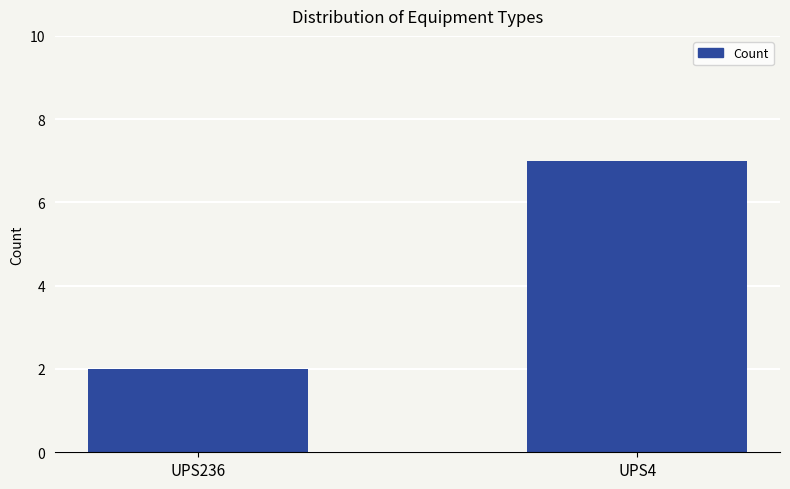

Between UPS4 and UPS236, which is larger?

UPS4